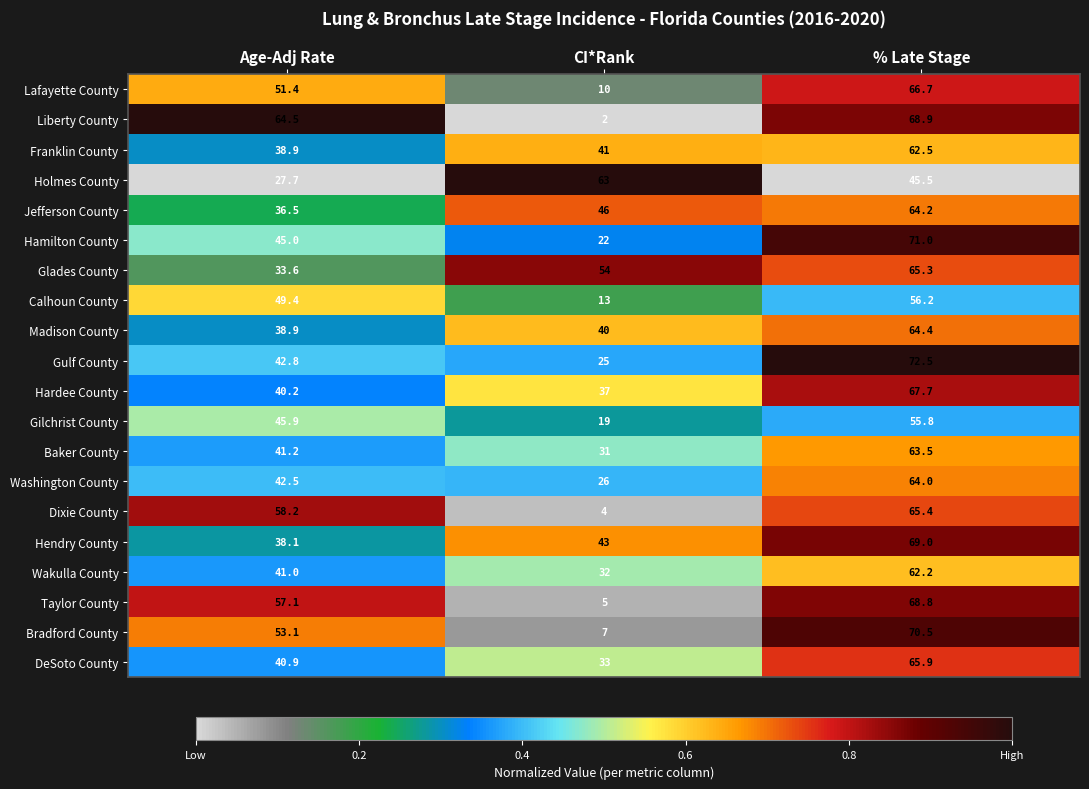

What is the difference between the Dixie County values at CI*Rank and % Late Stage?

61.4